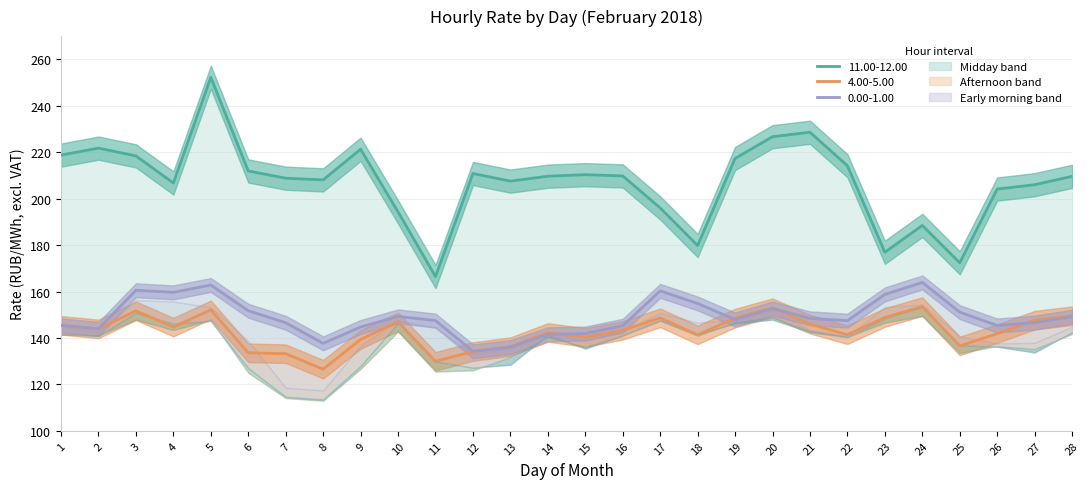

What are all the series names shown in the legend?

0.00-1.00, 11.00-12.00, 4.00-5.00